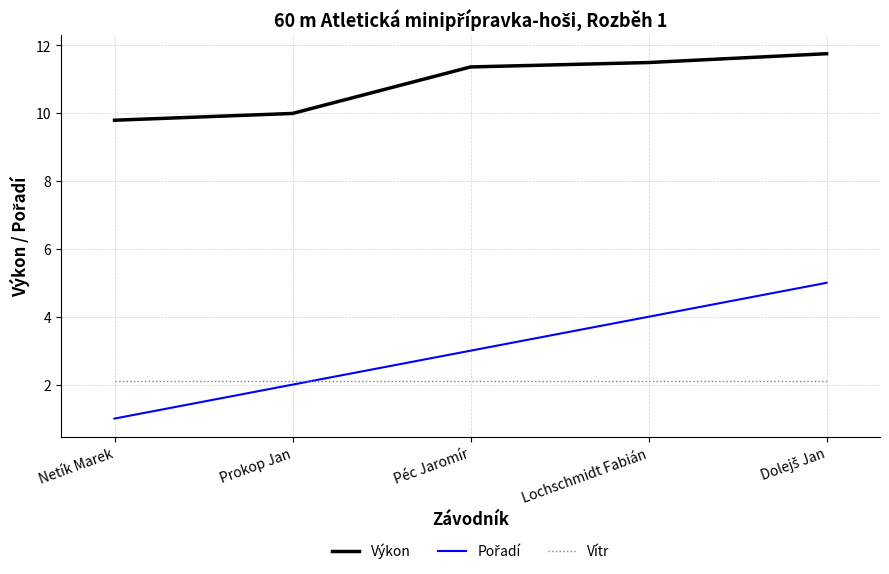

Count the Výkon values in the range 9 to 11.

2